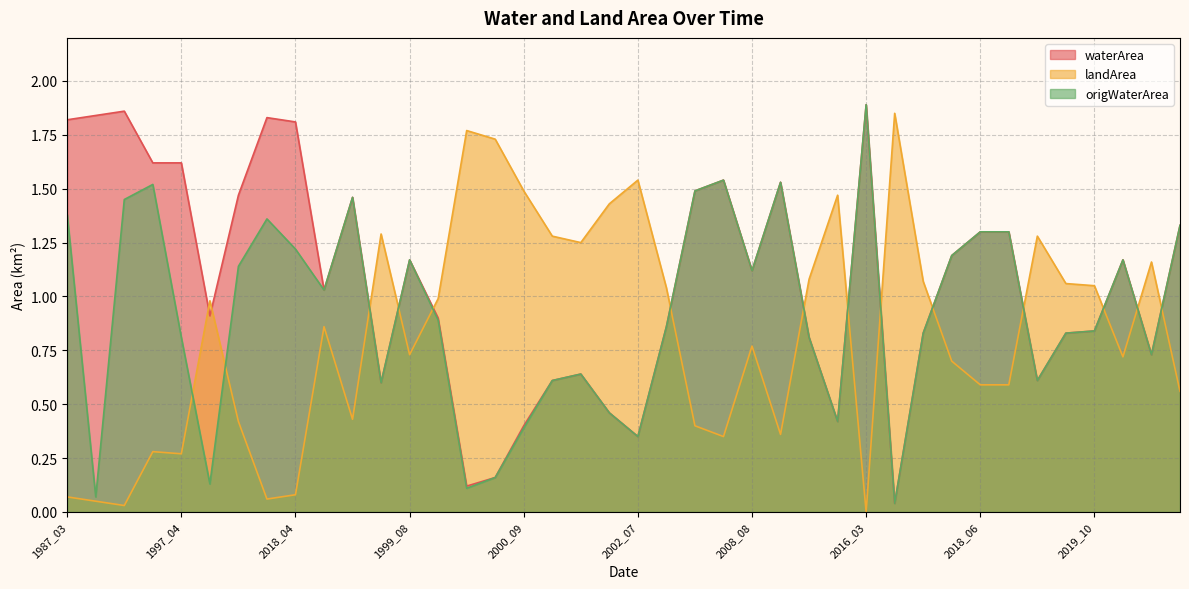

What is the average value of the origWaterArea series?

0.9